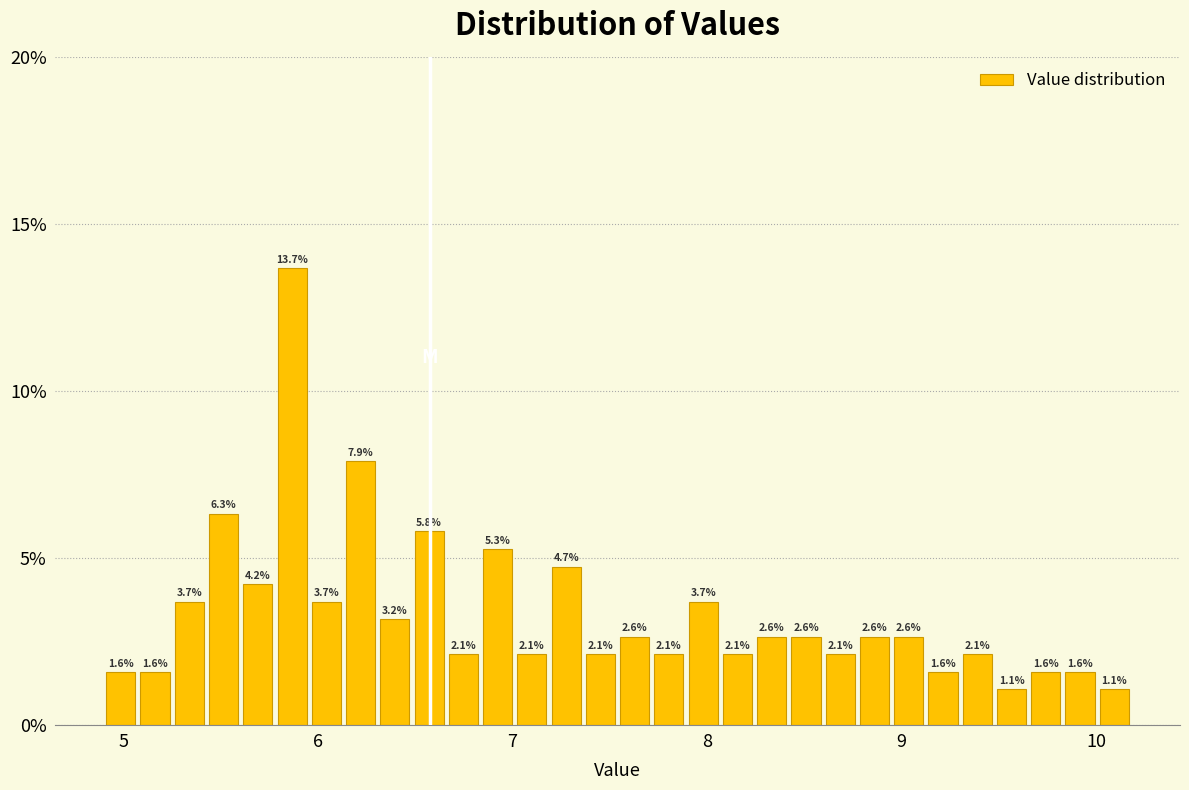

Read against the x-axis, roughly where is the centre of the tallest bar?

5.9